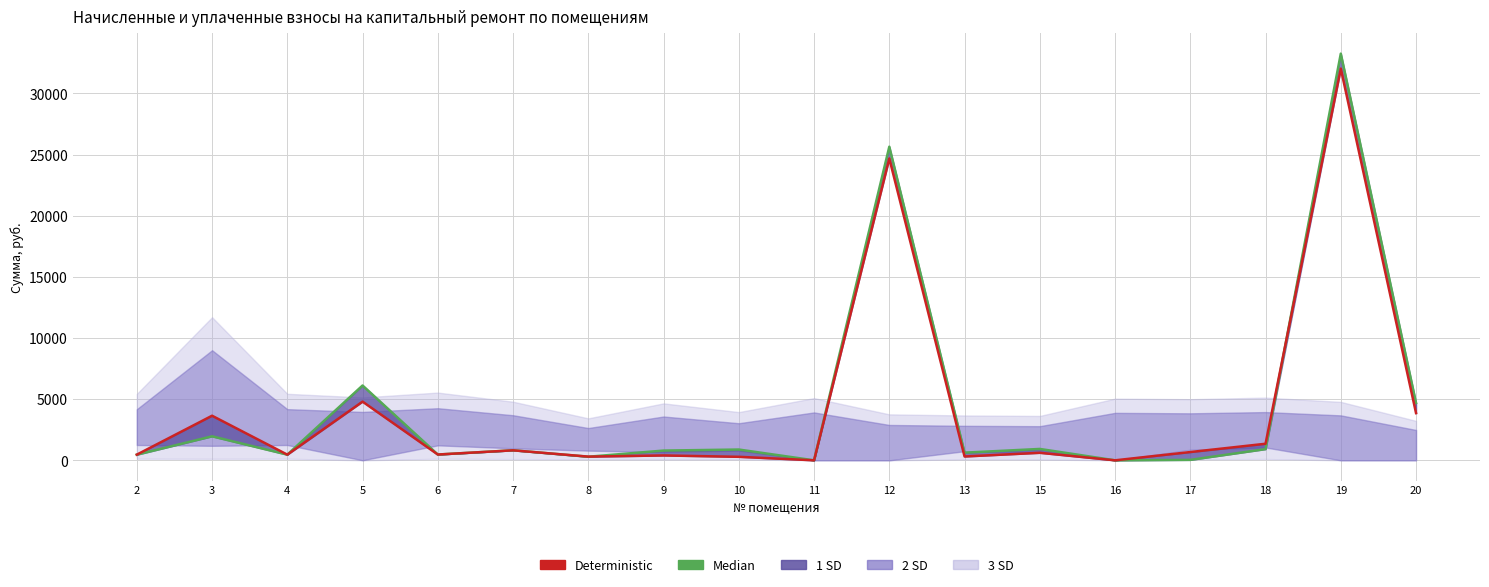

True or false: Median has more than 0 interior local peaks.

True